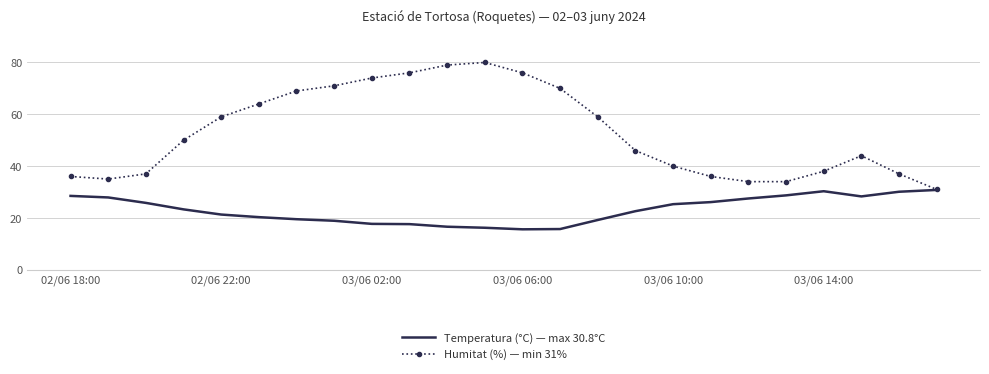

Which series has the widest spread of values?

Humitat (%) — min 31%